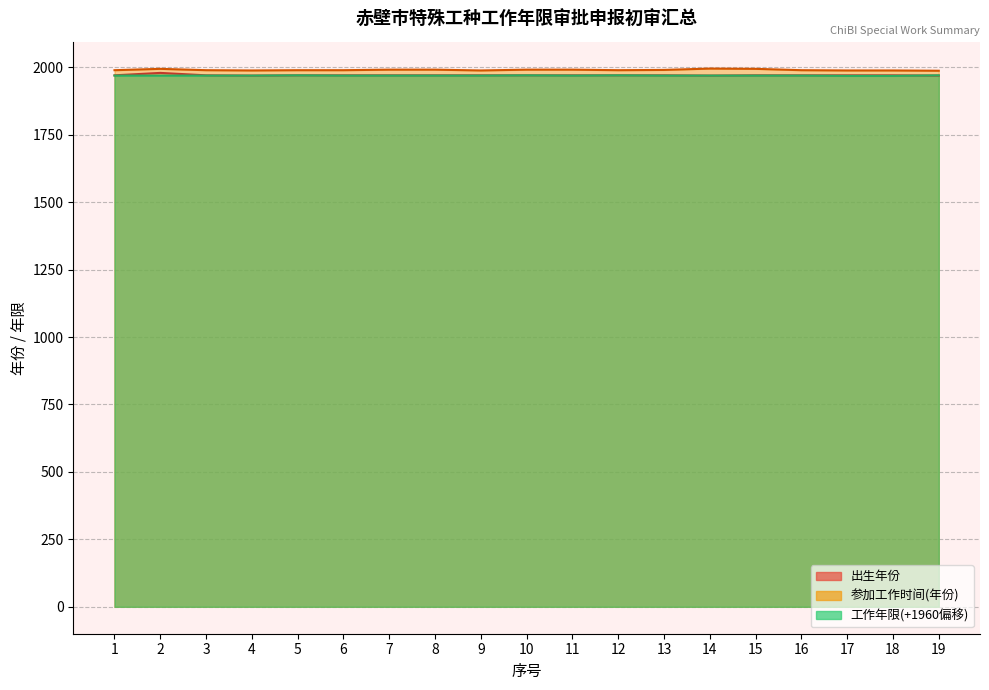

True or false: 参加工作时间(年份) and 出生年份 cross at least once.

False